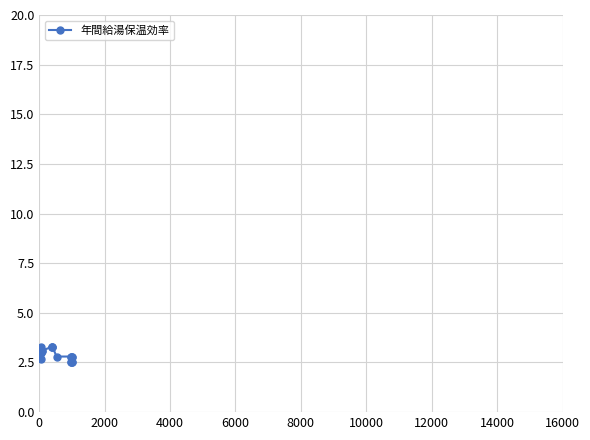

Reading left to right, what are all the values shown in this chart?

3.1	3.0	2.7	3.1	3.1	3.3	3.1	3.1	3.3	3.3	3.3	2.8	2.8	2.8	2.5	2.5	2.8	2.8	2.5	2.5